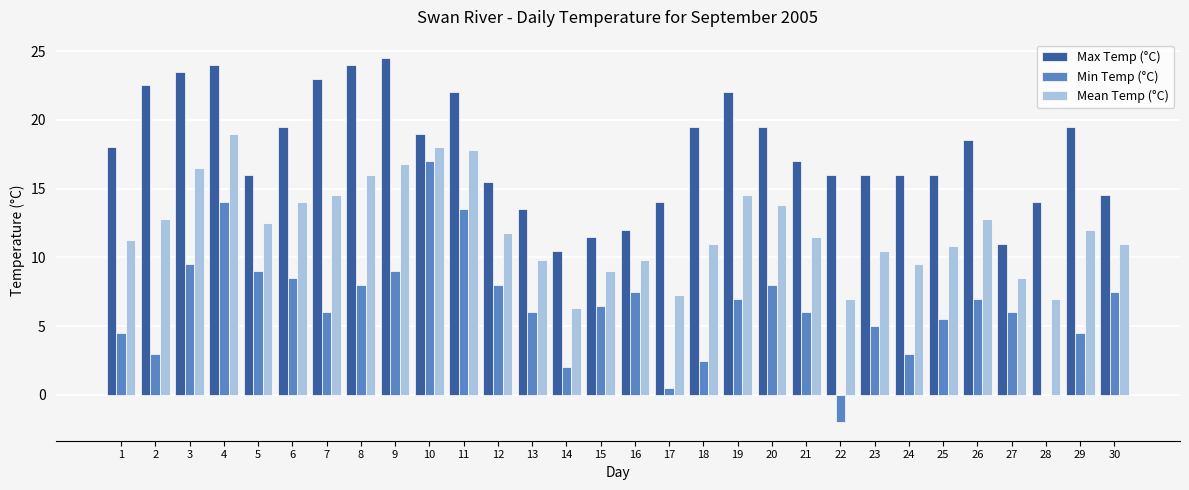

Is the value of Max Temp (°C) at 21 greater than the value of Min Temp (°C) at 22?

Yes